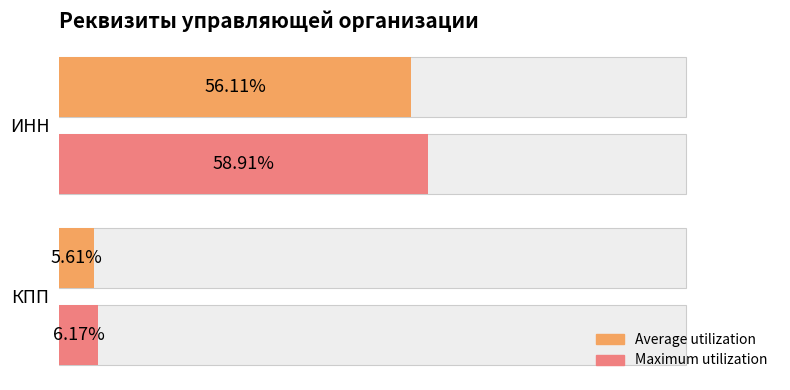

List the series in order of their peak value, highest first.

Maximum utilization, Average utilization